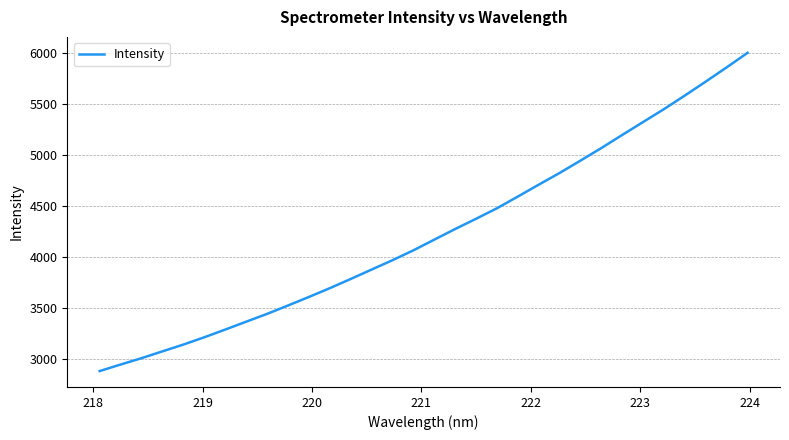

What is the maximum value shown in the chart?

6000.0